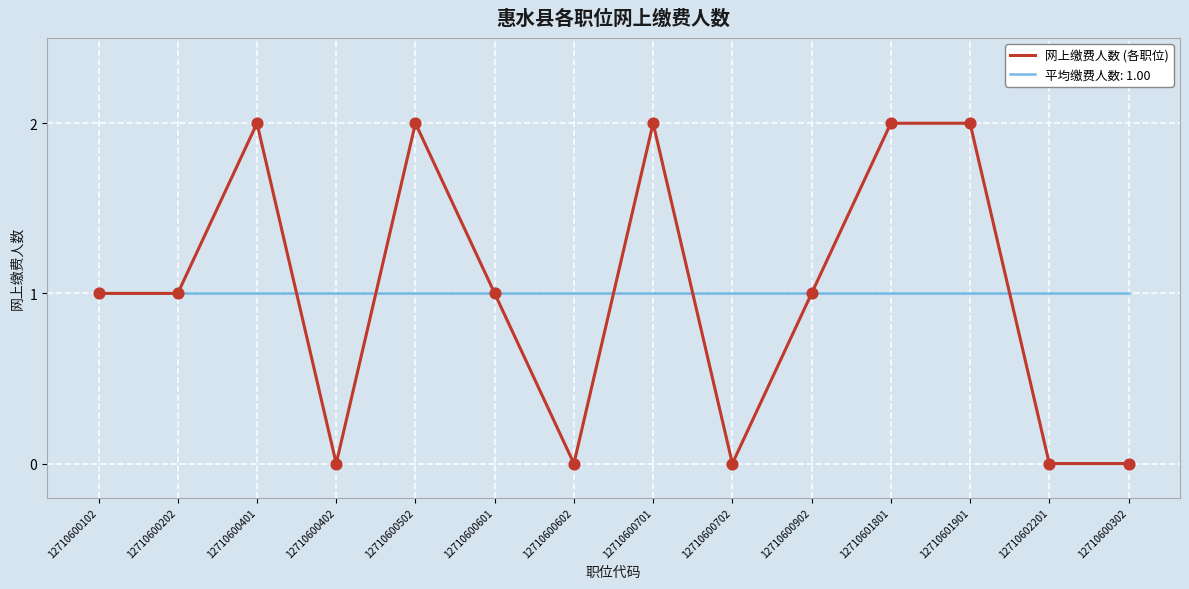

Which series has the widest spread of values?

网上缴费人数 (各职位)